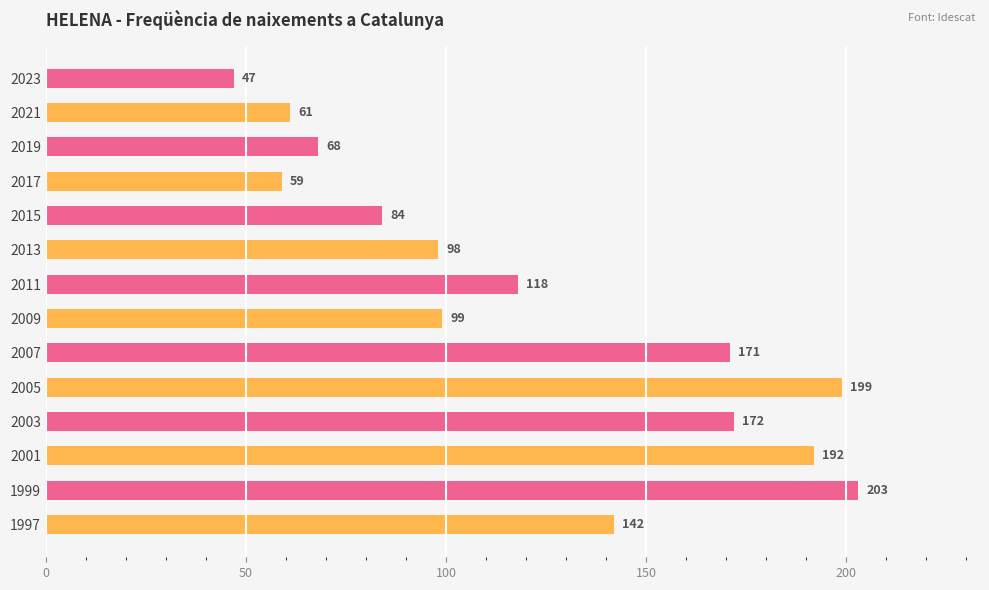

Are the bars grouped side by side (vs. stacked)?

No